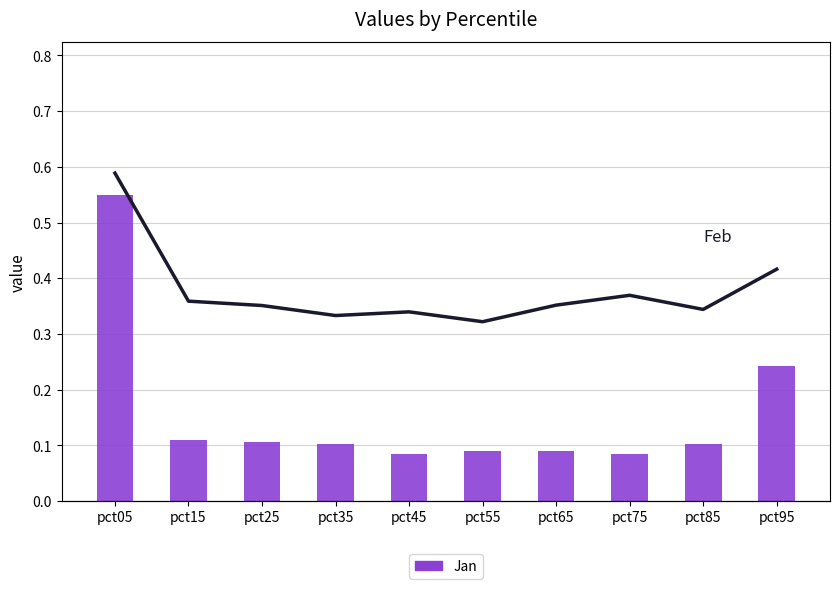

What is the difference between the highest and lowest values at pct85?

0.2